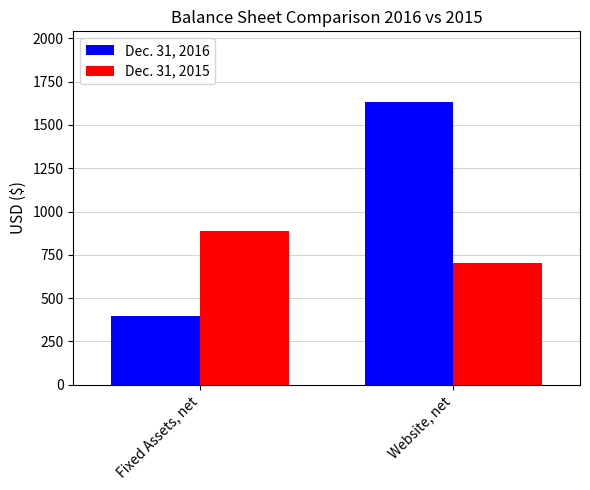

What are all the series names shown in the legend?

Dec. 31, 2016, Dec. 31, 2015